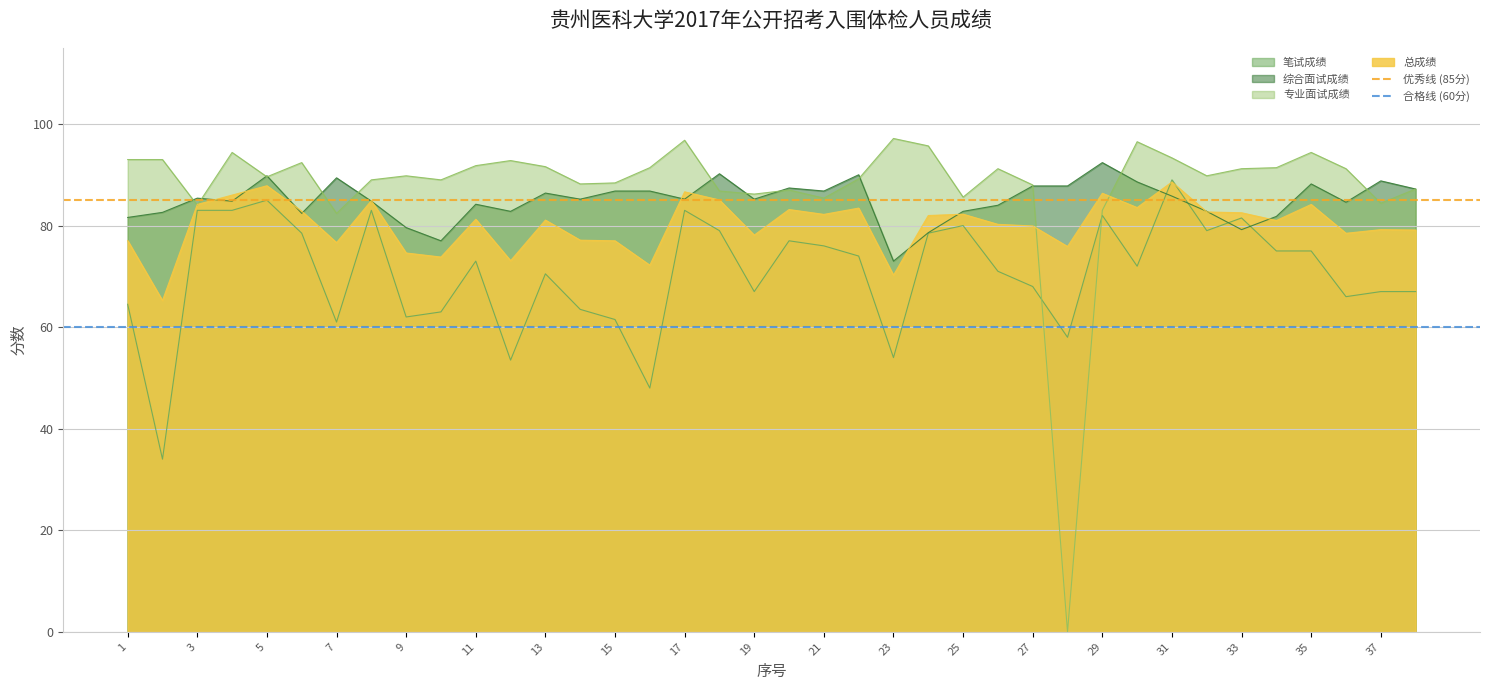

What is the highest value of the 合格线 (60分) series?

60